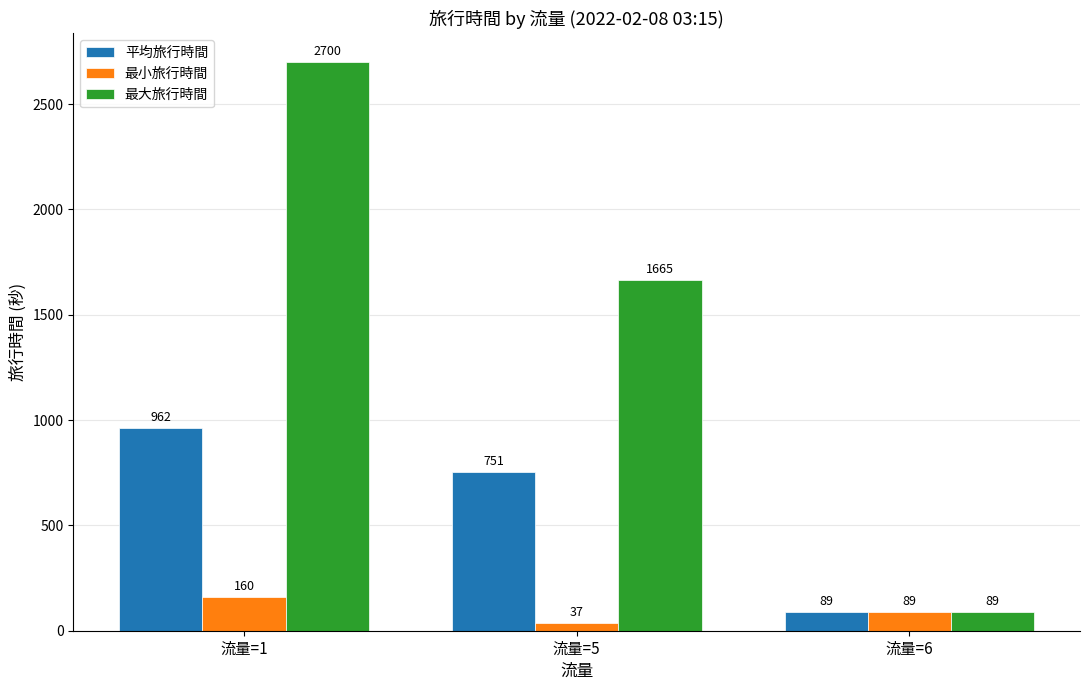

True or false: 最大旅行時間 has a value of 1062 at 流量=1.

False